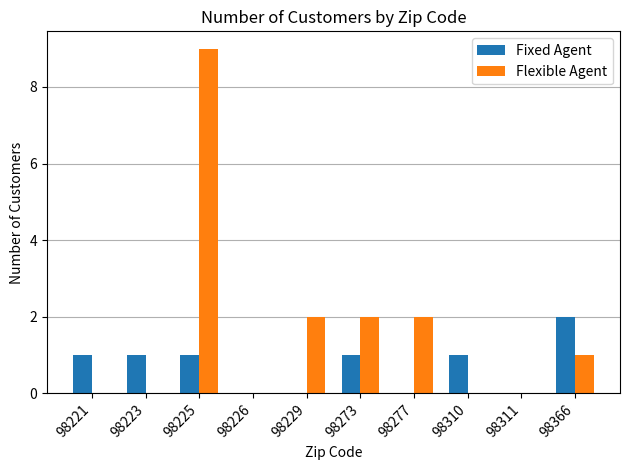

Are the bars horizontal?

No